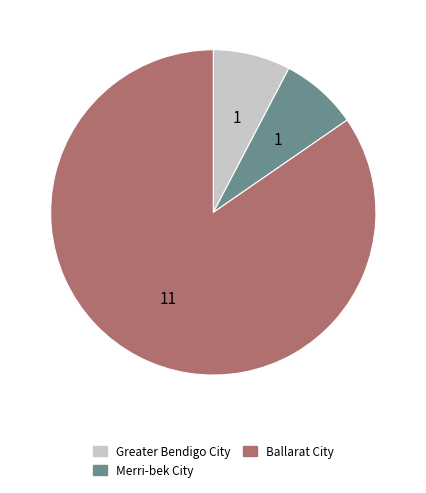

How many slices are in this pie chart?

3